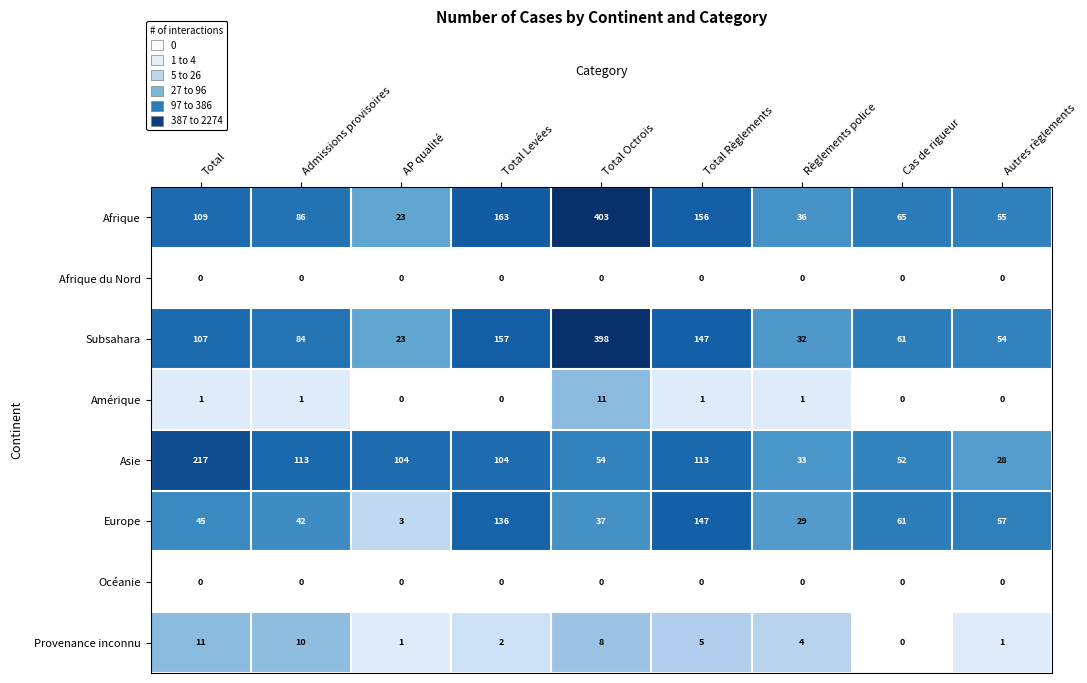

How many series are shown in this chart?

8